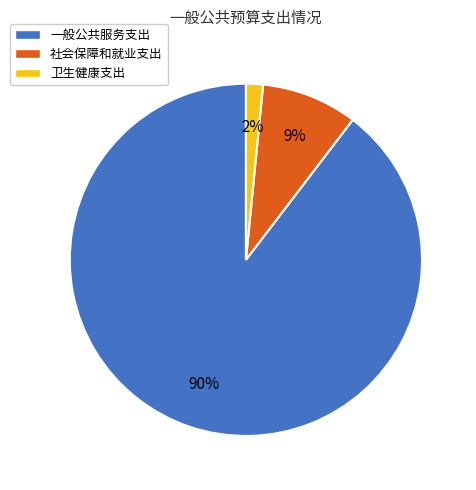

What percentage is the 社会保障和就业支出 slice, to the nearest percent?

9%